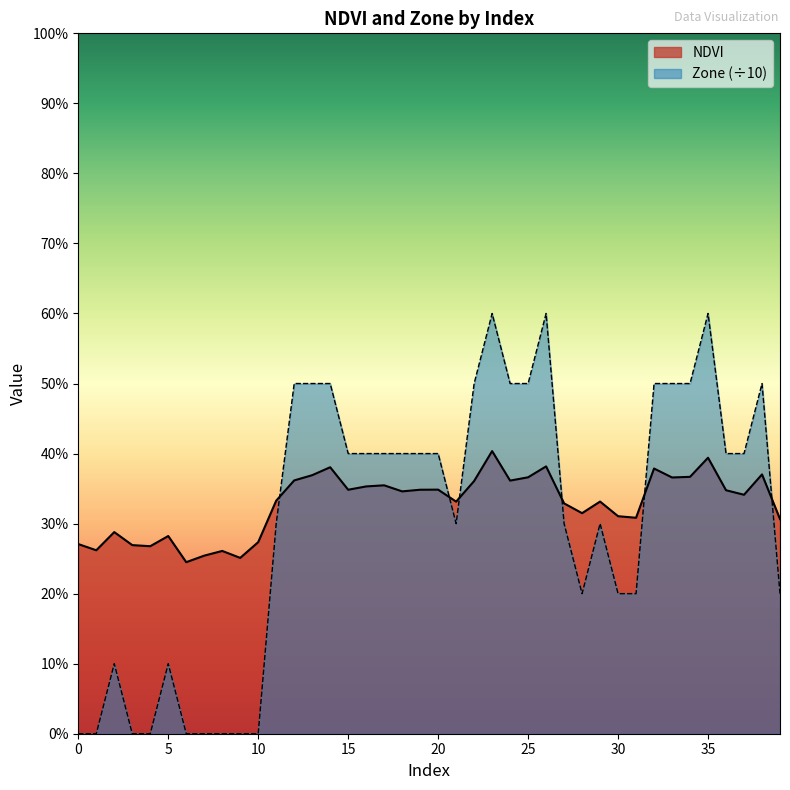

What is the total value across all series at 11?

0.6